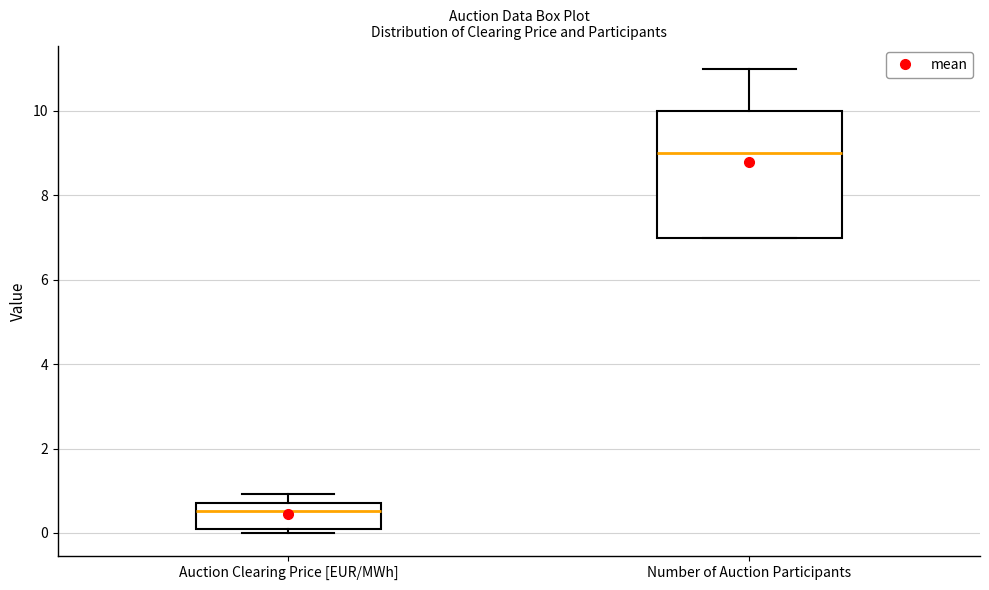

Reading left to right, read every box against the y-axis: the position of its median line, the range the box covers, and the ends of its whiskers. The values are not printed on the chart, so give them approximately, as read against the axis.

Auction Clearing Price [EUR/MWh]: median 0.6, box 0.0 to 0.8, whiskers 0.0 (just below the box's lower edge) to 1.0
Number of Auction Participants: median 9.0, box 7.0 to 10.0, whiskers 7.0 to 11.0